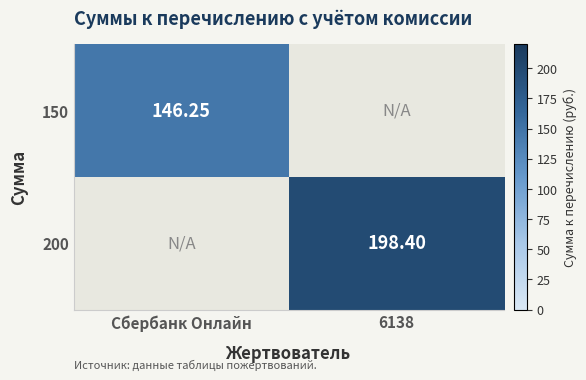

What is the approximate value of 200 at 6138?

198.4